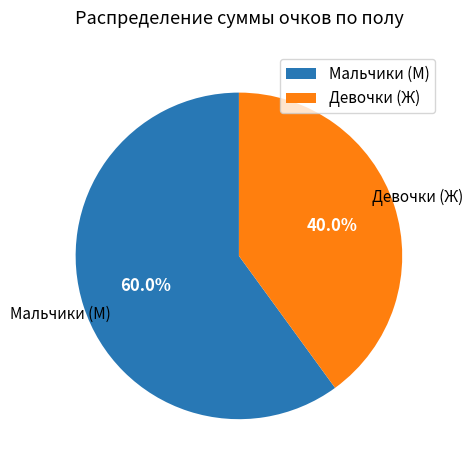

Which category has the biggest portion of the pie?

Мальчики (М)